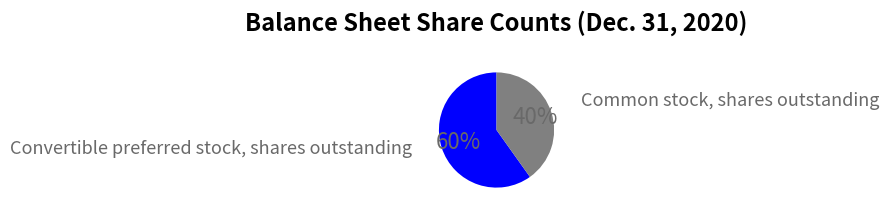

Count the number of slices in the pie.

2